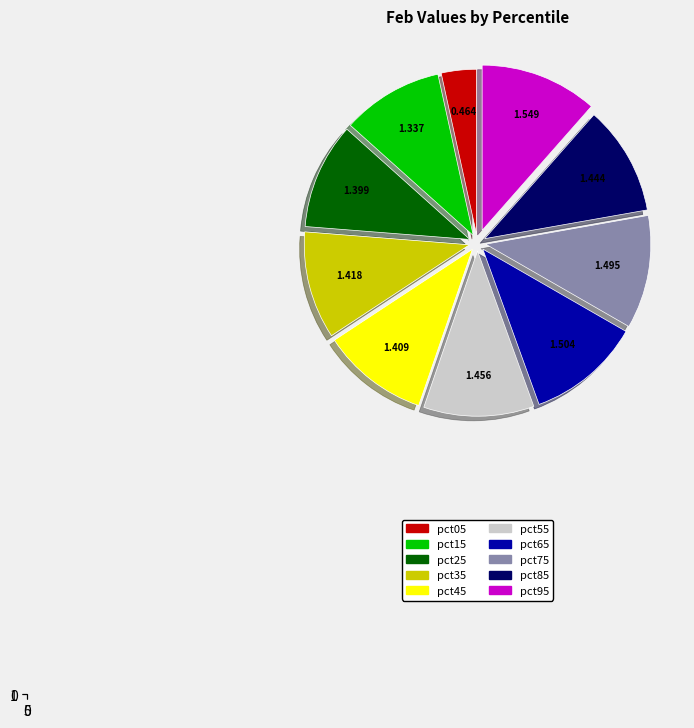

What percentage is the pct15 slice, to the nearest percent?

10%